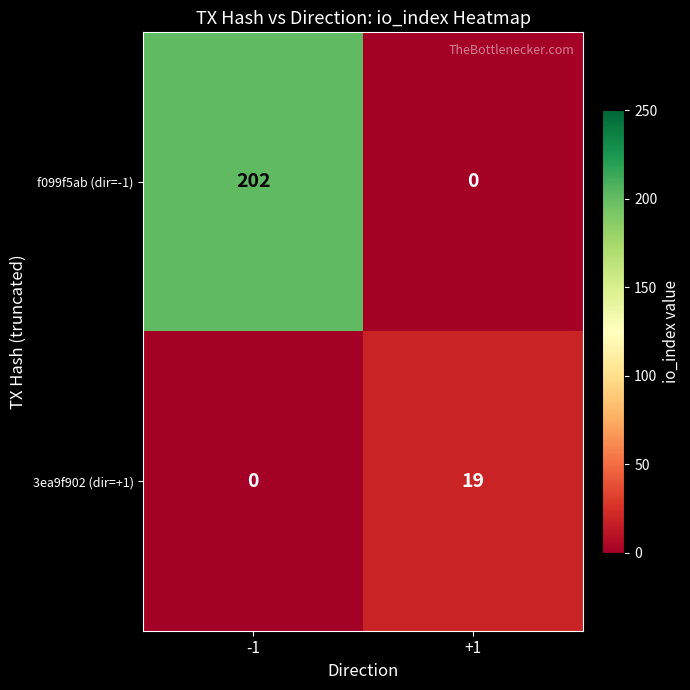

Which series has the largest range (max minus min)?

f099f5ab (dir=-1)